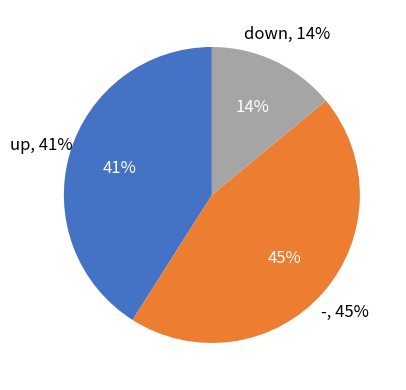

Does up account for over 50% of the chart?

No